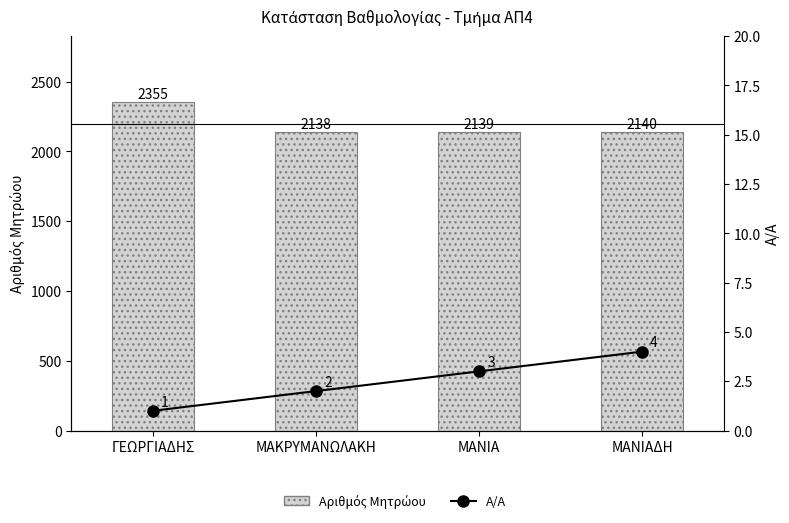

At ΜΑΝΙΑ, list the series in order from smallest to largest.

Α/Α, Αριθμός Μητρώου